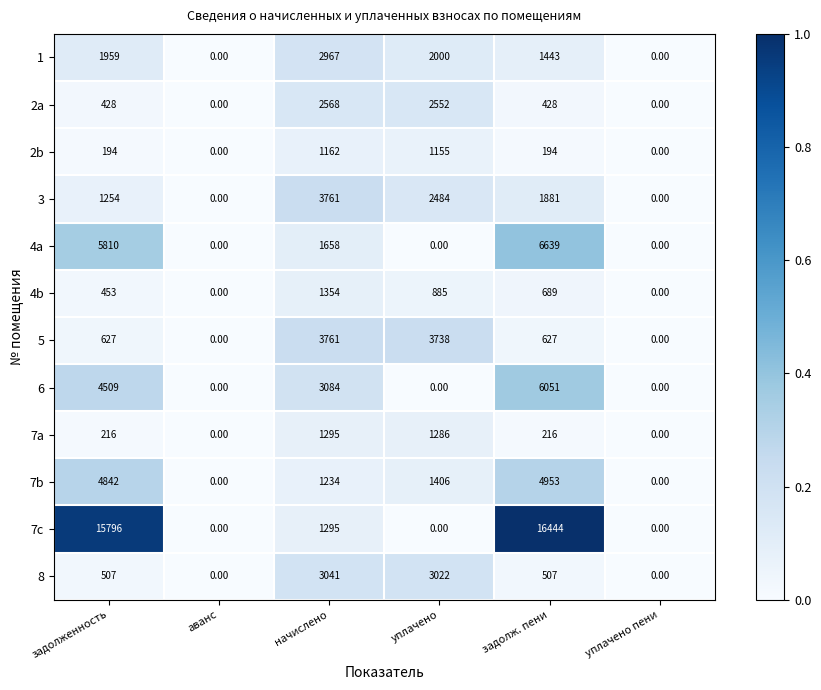

At which label does 2a reach its peak?

начислено